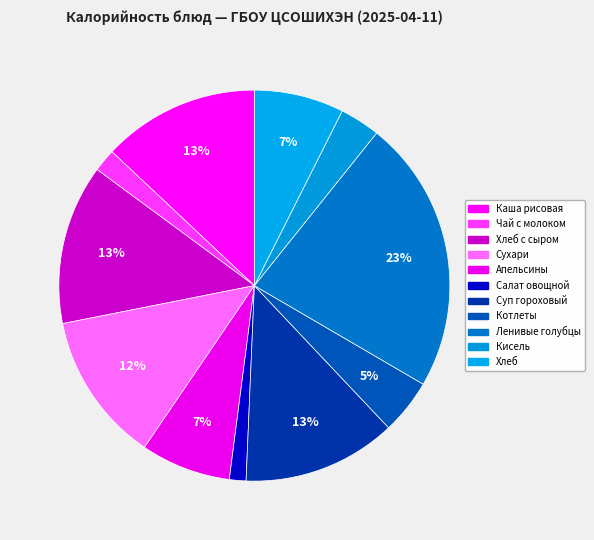

Is there any slice that represents more than half of the pie?

No